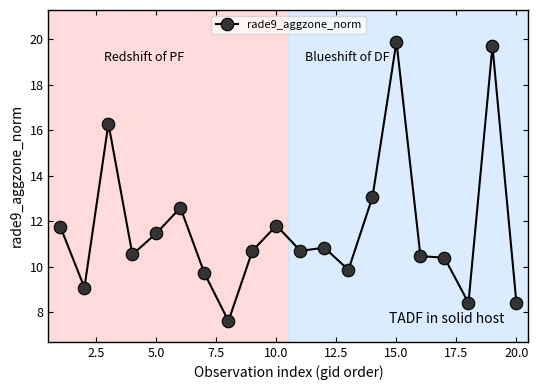

What is the greatest value displayed?

19.9